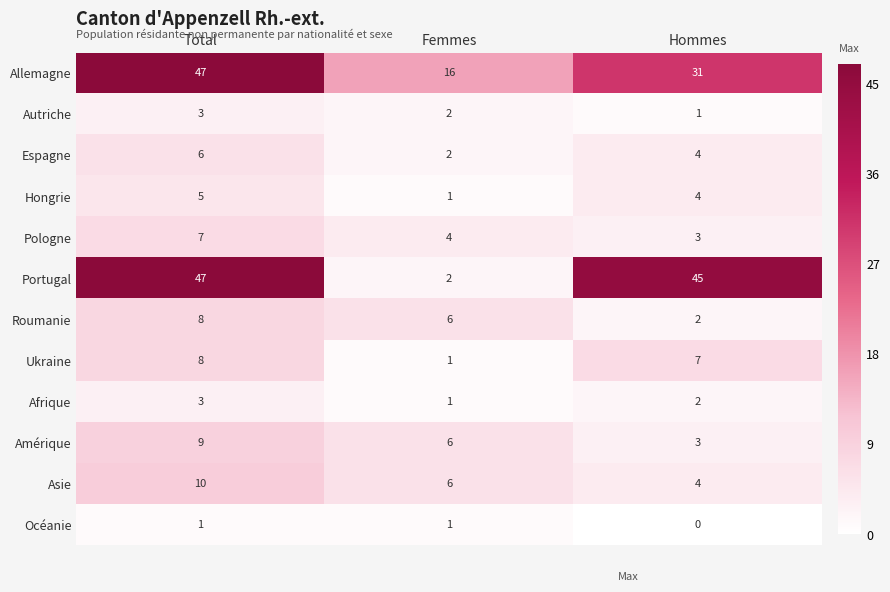

Count the number of data series in this chart.

12